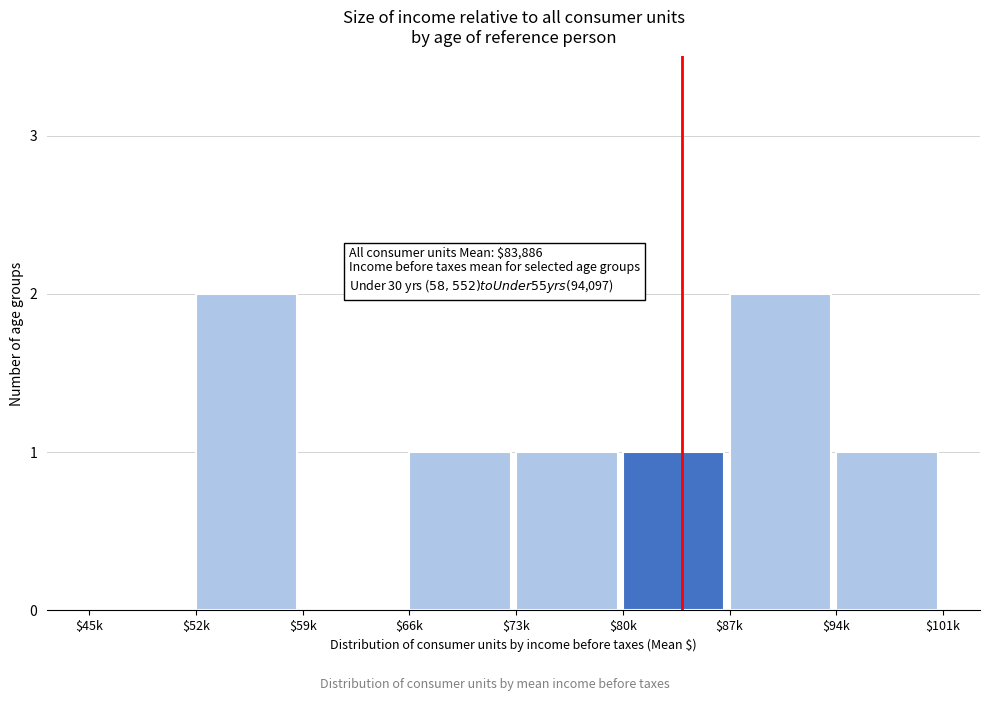

Is it true that the value at $66k is 1?

True